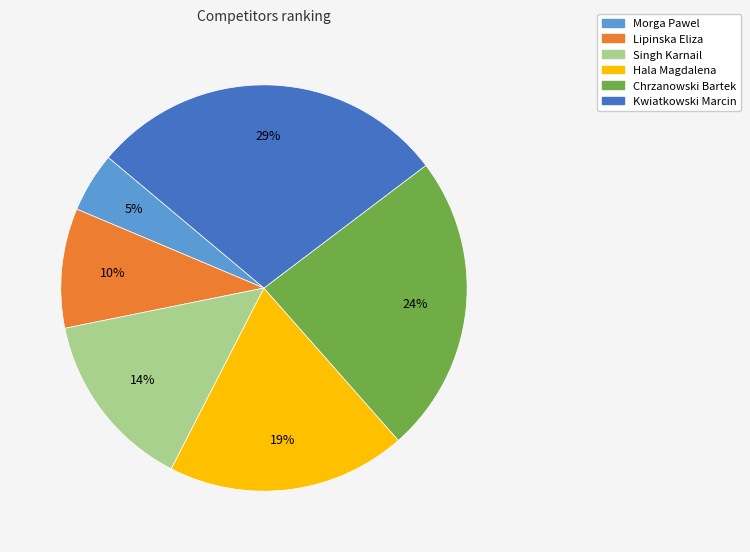

Do Kwiatkowski Marcin and Singh Karnail together represent more than half of the pie?

No